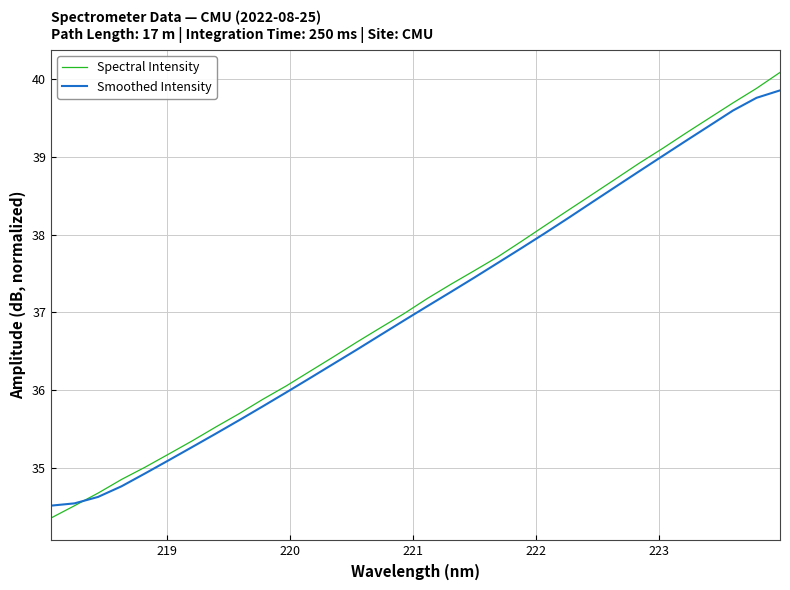

Does the chart have visible grid lines?

Yes